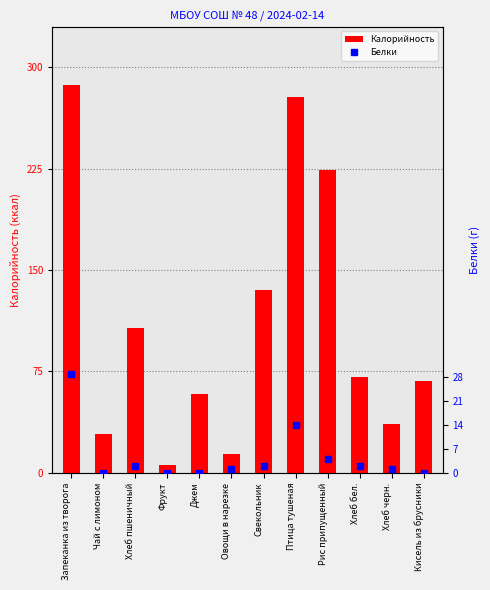

Is it true that Калорийность equals 45 at Свекольник?

False